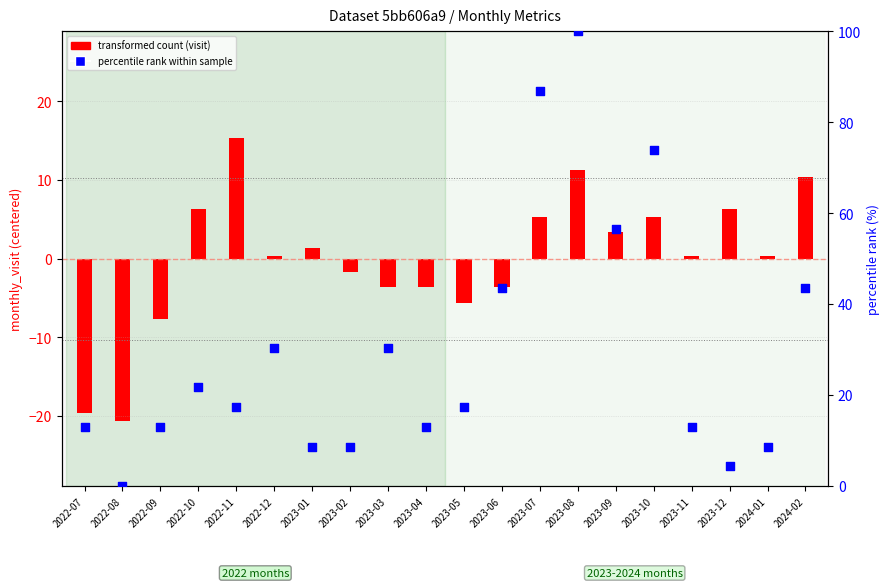

What are all the series names shown in the legend?

transformed count (visit), percentile rank within sample